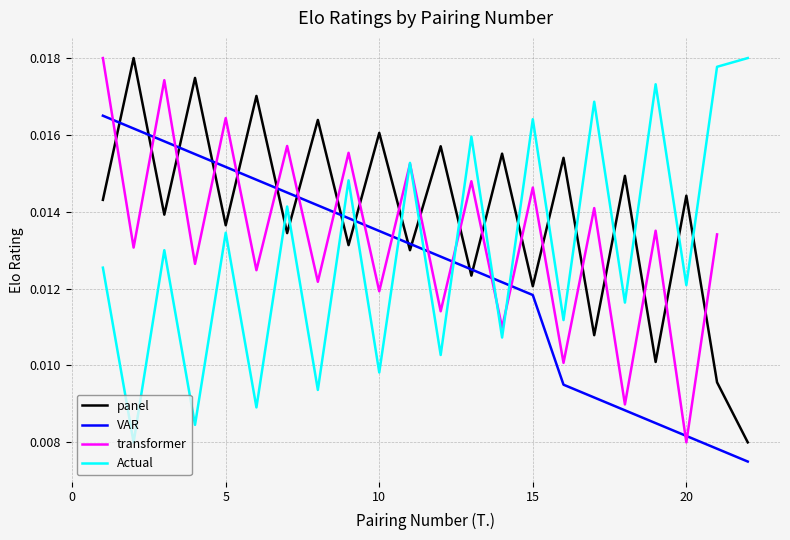

Which series ends up on top after the final intersection of Actual and panel?

Actual